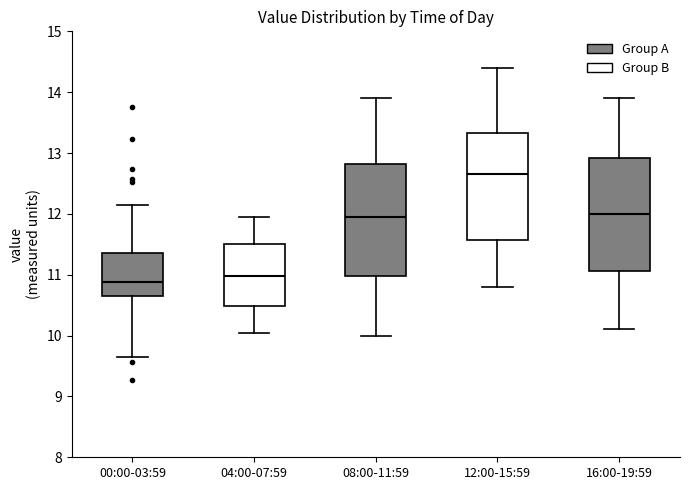

Reading left to right, read every box against the y-axis: the position of its median line, the range the box covers, and the ends of its whiskers. The values are not printed on the chart, so give them approximately, as read against the axis.

00:00-03:59: median 10.9, box 10.6 to 11.4, whiskers 9.7 to 12.2
04:00-07:59: median 11.0, box 10.5 to 11.5, whiskers 10.1 to 12.0
08:00-11:59: median 12.0, box 11.0 to 12.8, whiskers 10.0 to 13.9
12:00-15:59: median 12.7, box 11.6 to 13.3, whiskers 10.8 to 14.4
16:00-19:59: median 12.0, box 11.1 to 12.9, whiskers 10.1 to 13.9